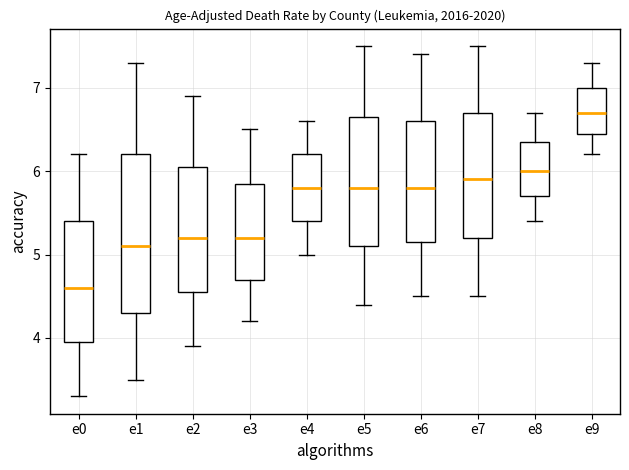

Where is the lower edge of the box for e6 on the y-axis? The values are not printed on the chart, so give them approximately, as read against the axis.

5.2